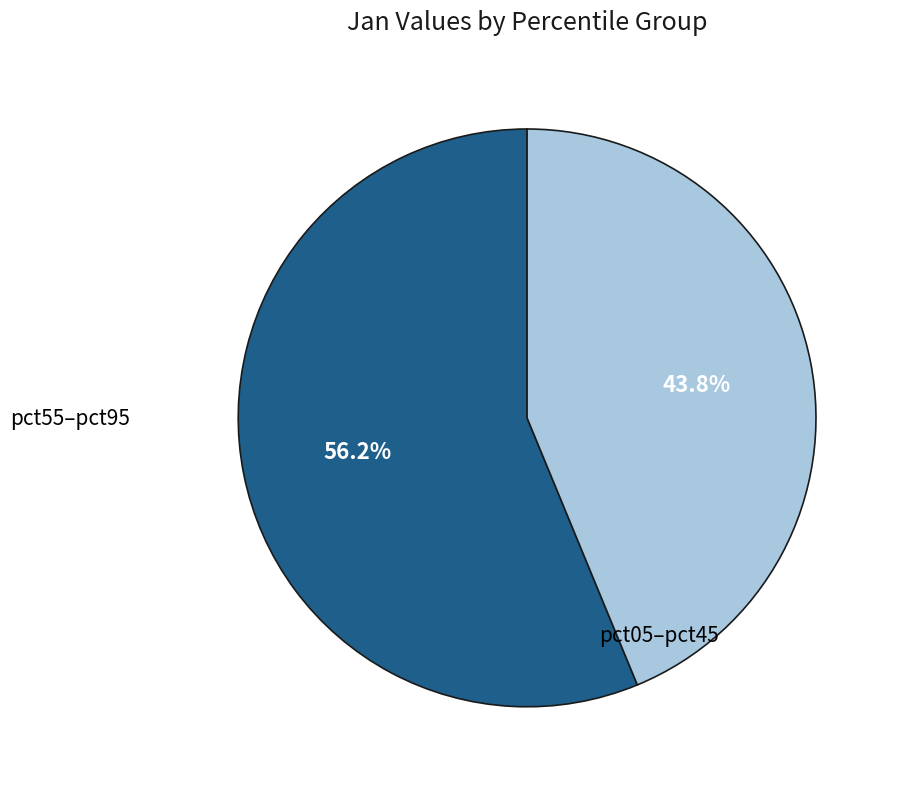

How many slices are in this pie chart?

2